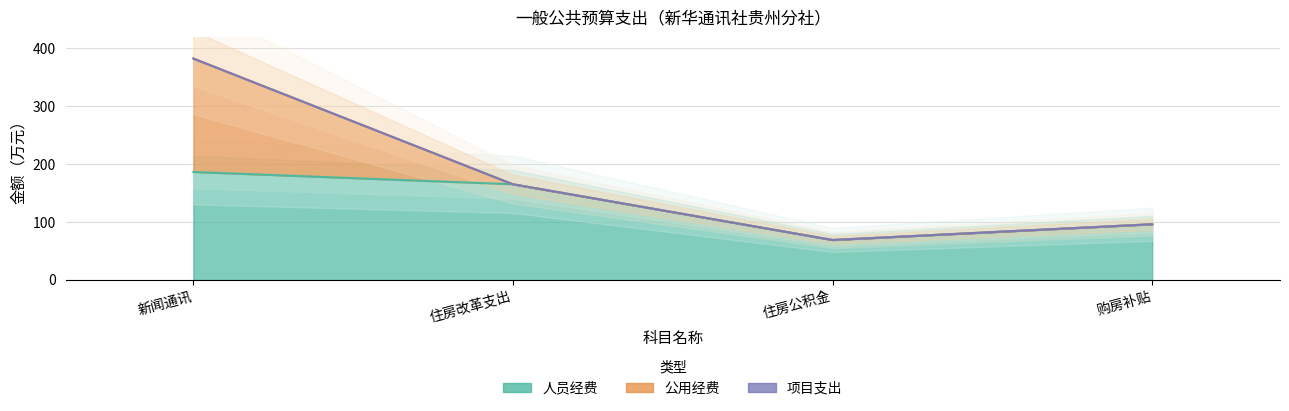

List the labels in order of 人员经费 value, smallest first.

住房公积金, 购房补贴, 住房改革支出, 新闻通讯